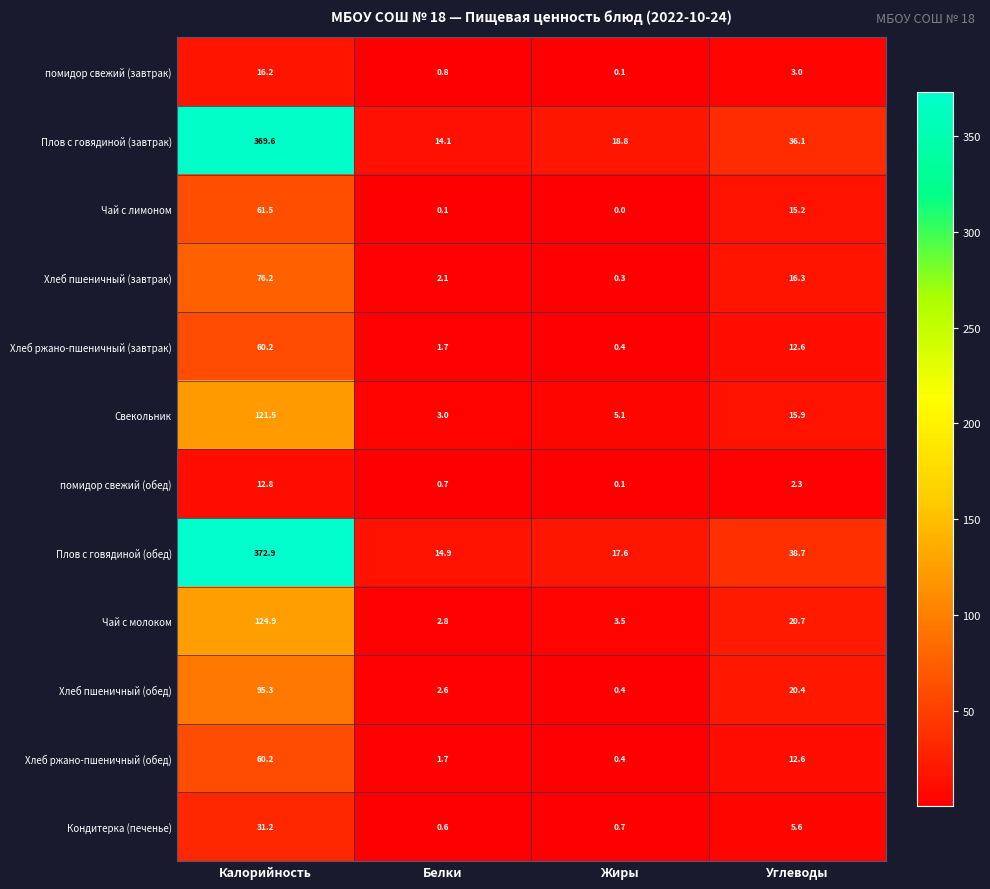

True or false: Хлеб пшеничный (обед) has a value of 12.0 at Углеводы.

False